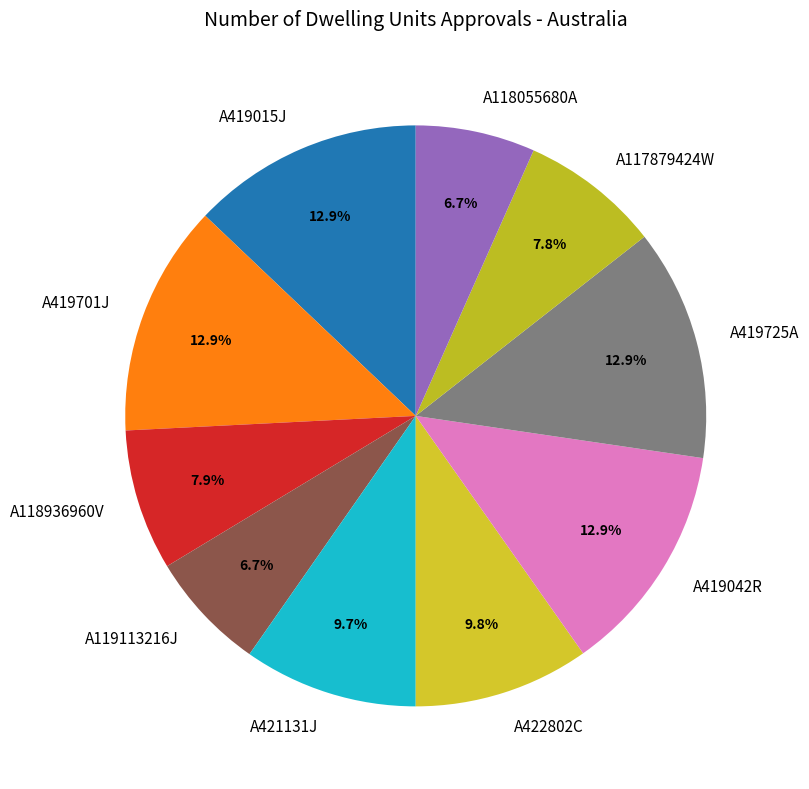

What portion of the pie excludes A419042R?

87.1%